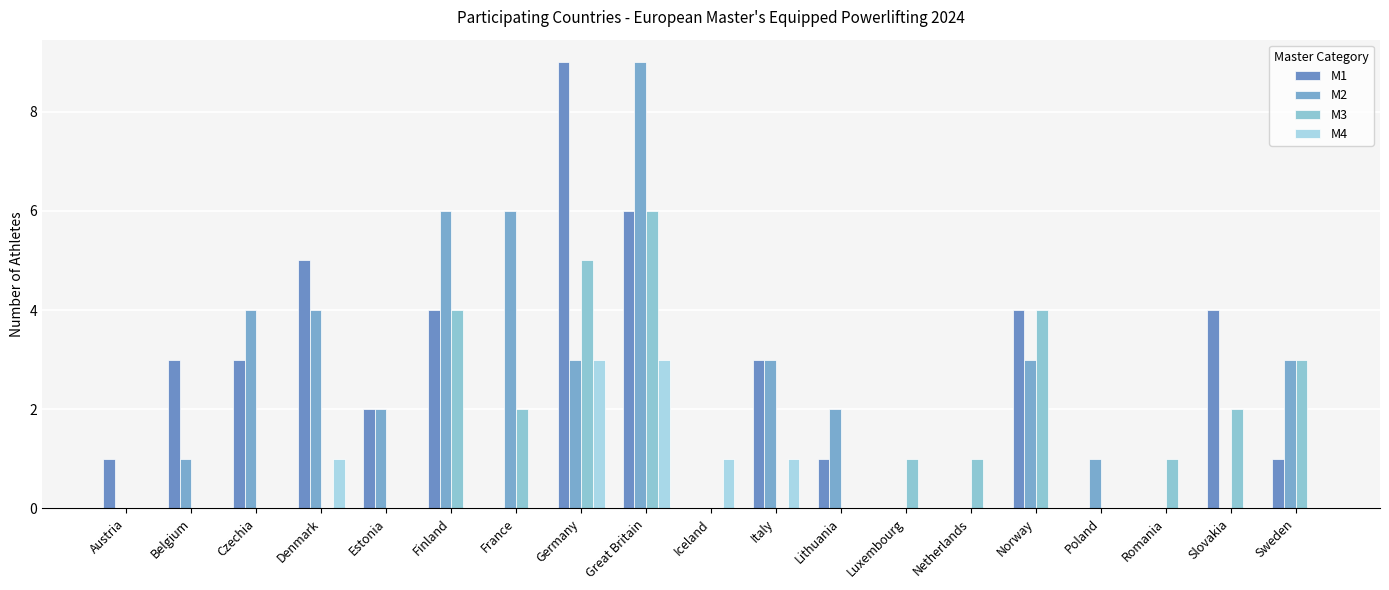

What is the sum of the M4 values at Finland and Great Britain?

3